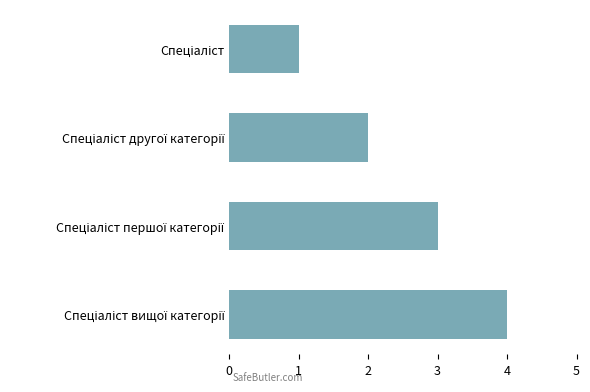

What is the difference between the maximum and minimum values?

3